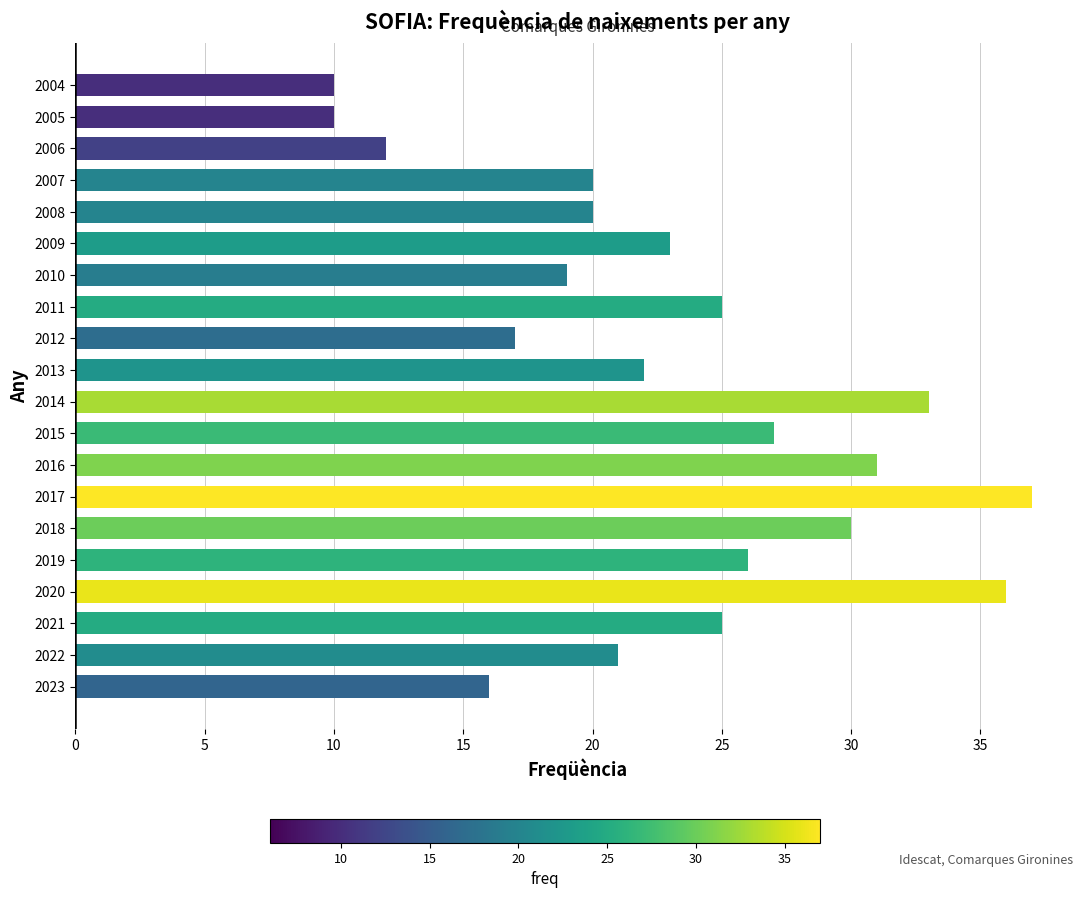

What is the approximate value at 2019?

26